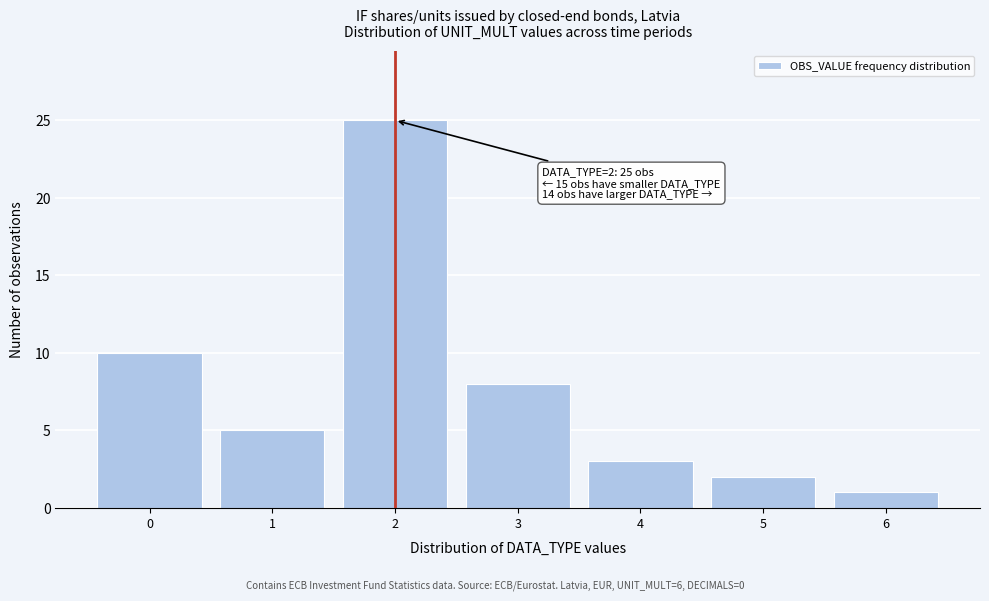

Reading left to right, list all the values displayed in this chart.

0=10	1=5	2=25	3=8	4=3	5=2	6=1